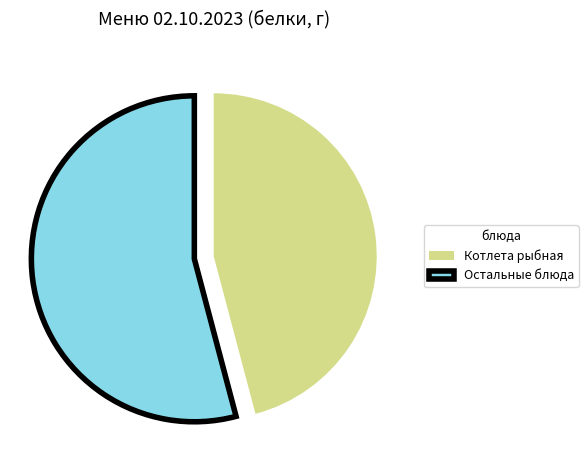

True or false: Остальные блюда accounts for 45% of the total.

False